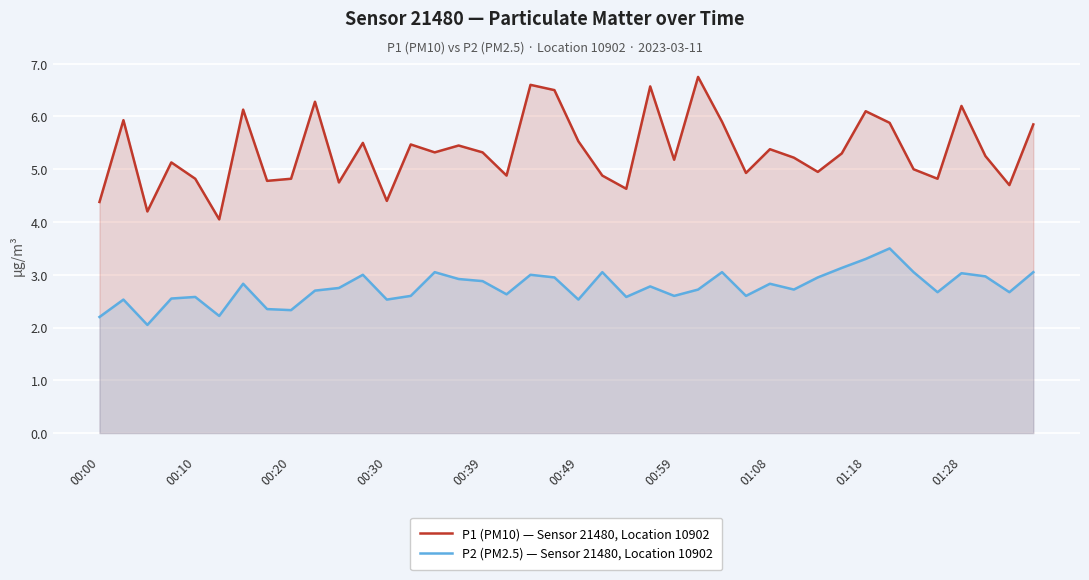

What is the value of the P2 (PM2.5) — Sensor 21480, Location 10902 point at the 10th from the left?

2.7